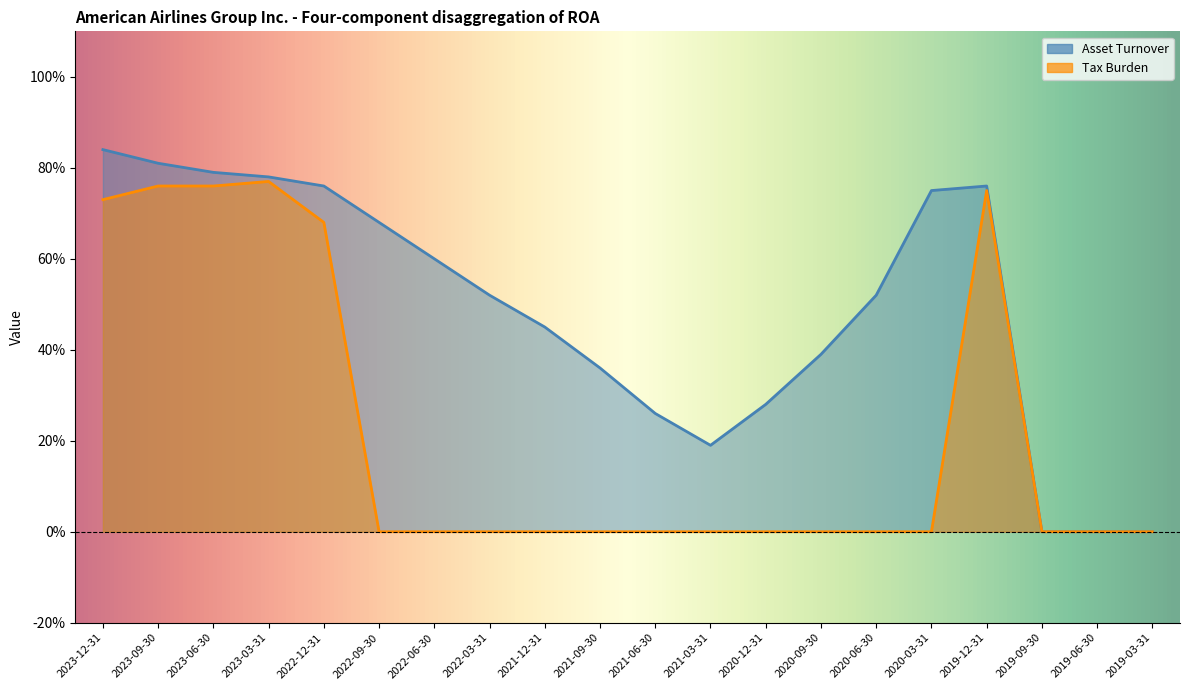

How many series are shown in this chart?

2